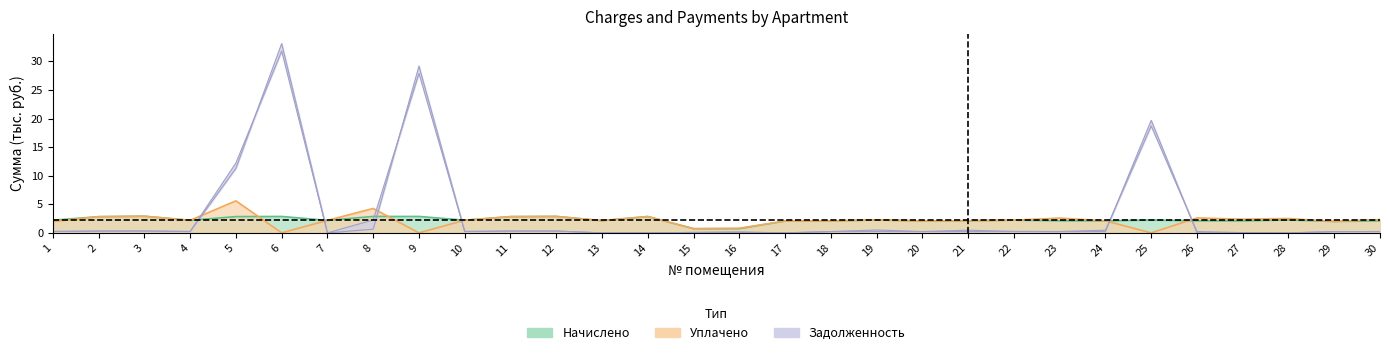

What is the value of the uplacheno point at the 3rd from the left?

2.9